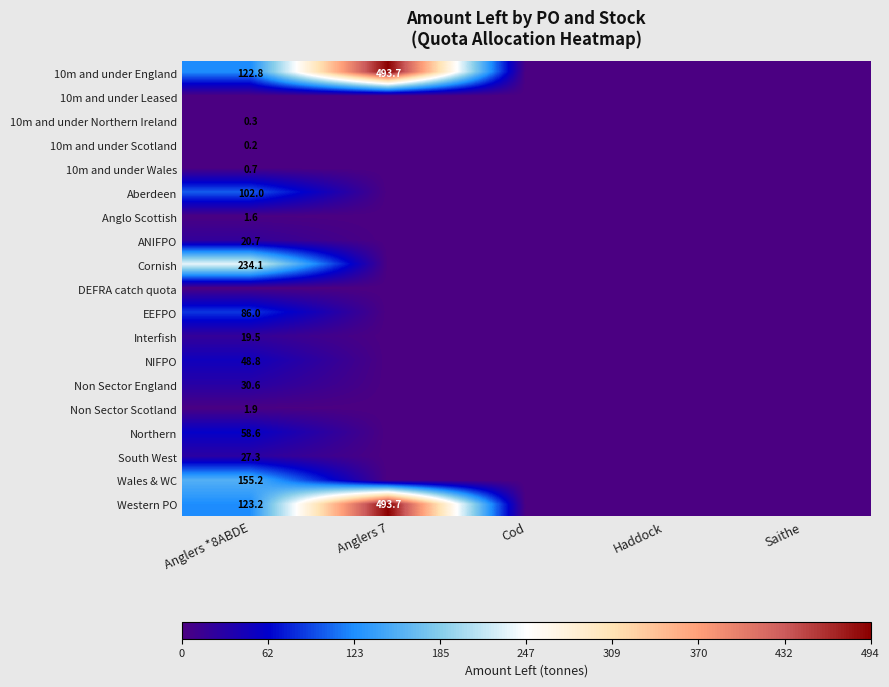

Is it true that Cornish equals 234.1 at Anglers *8ABDE?

True